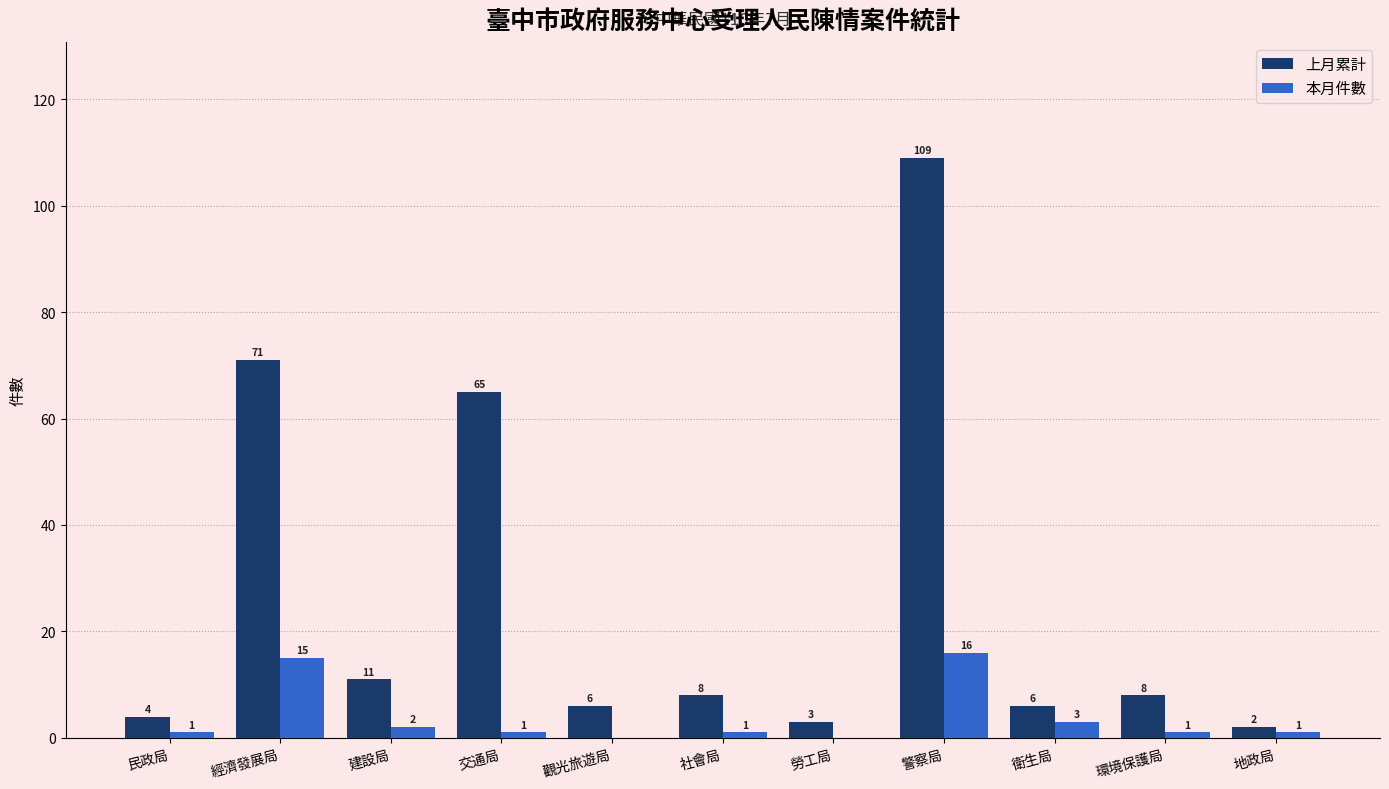

How many groups of bars are there?

11